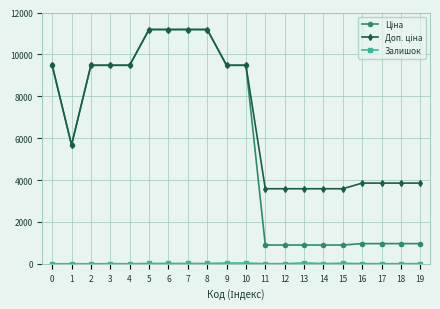

What is the greatest value displayed?

11188.2